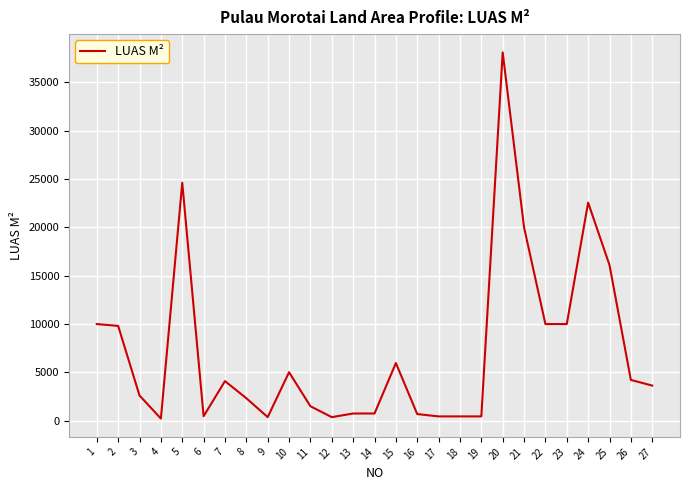

What is the change in value from 10 to 27?

-1382